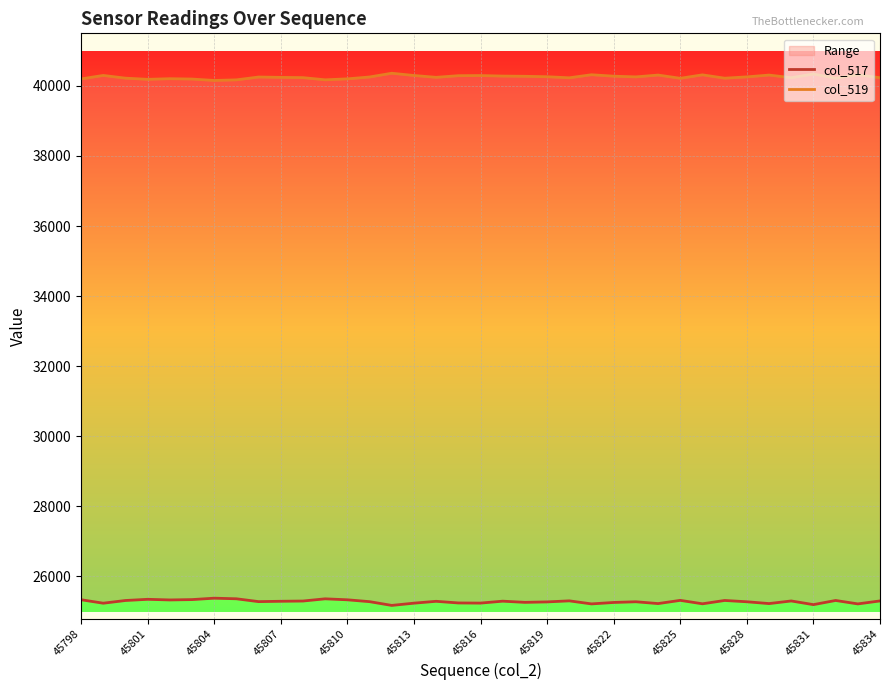

What are all the series names shown in the legend?

col_517, col_519